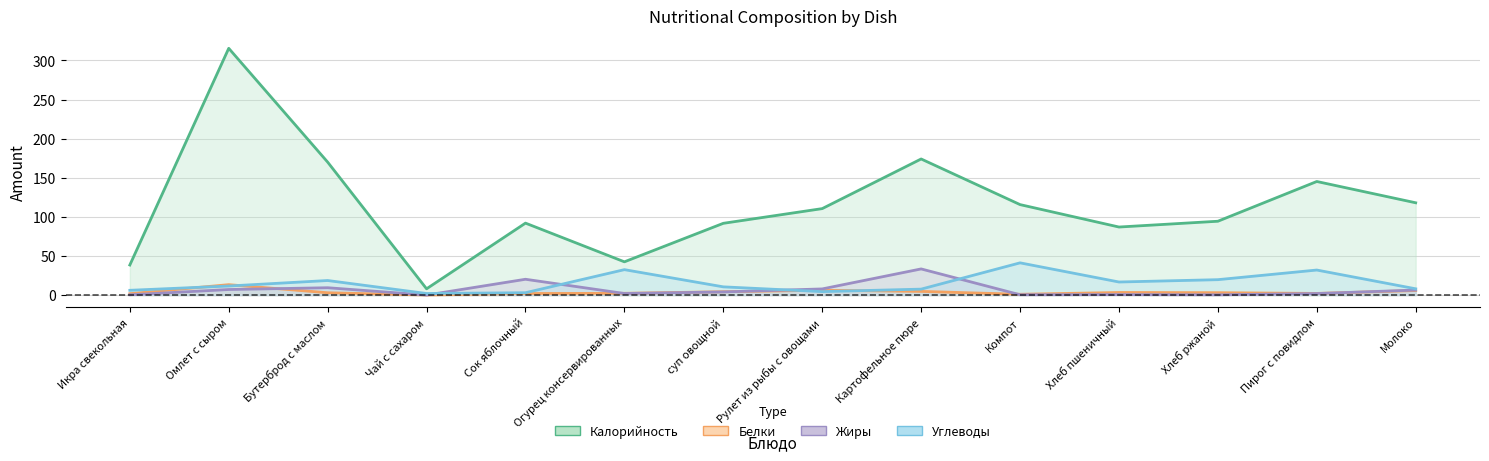

Which series has the largest range (max minus min)?

Калорийность